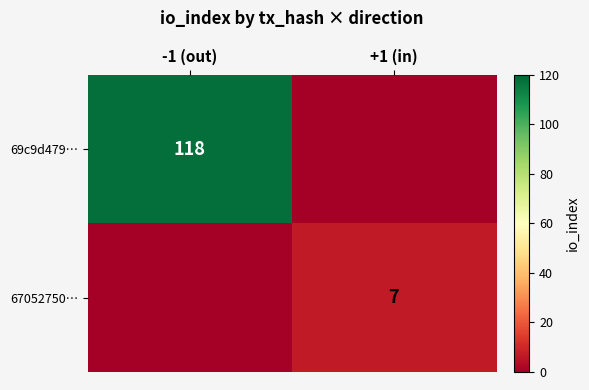

Between +1 (in) and -1 (out), which is larger?

-1 (out)